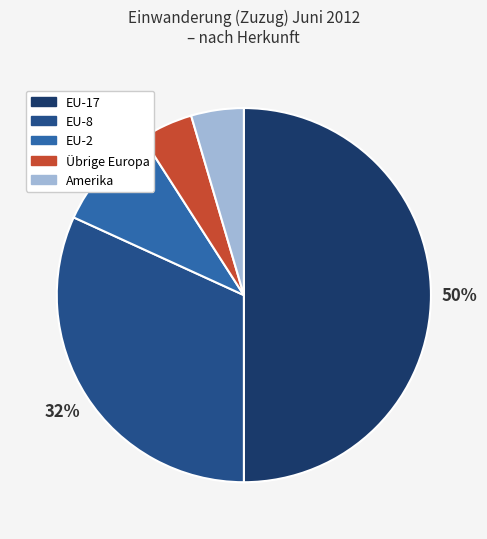

True or false: EU-8 accounts for 32% of the total.

True